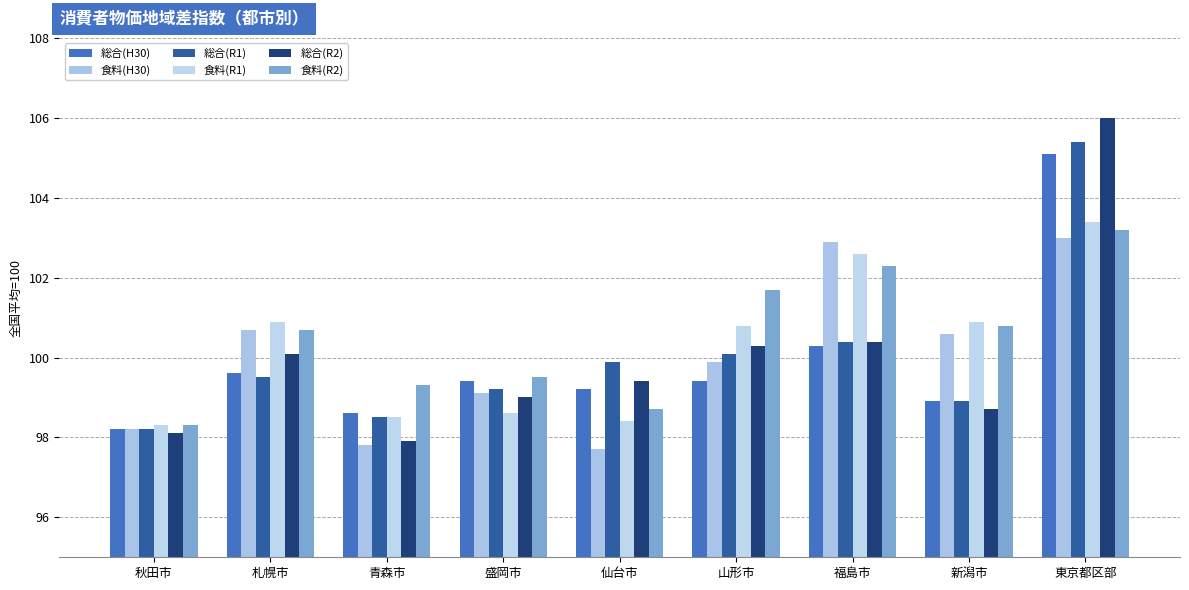

Reading left to right, extract all data points from this chart.

総合(H30): 98.2	99.6	98.6	99.4	99.2	99.4	100.3	98.9	105.1
食料(H30): 98.2	100.7	97.8	99.1	97.7	99.9	102.9	100.6	103.0
総合(R1): 98.2	99.5	98.5	99.2	99.9	100.1	100.4	98.9	105.4
食料(R1): 98.3	100.9	98.5	98.6	98.4	100.8	102.6	100.9	103.4
総合(R2): 98.1	100.1	97.9	99.0	99.4	100.3	100.4	98.7	106.0
食料(R2): 98.3	100.7	99.3	99.5	98.7	101.7	102.3	100.8	103.2